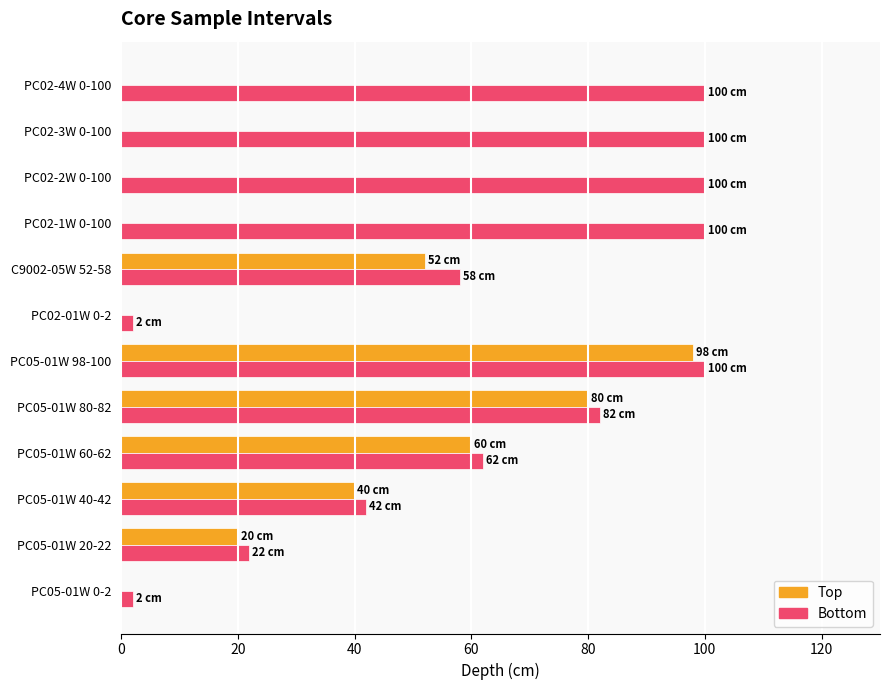

Where is Top nearest to the value 49?

C9002-05W 52-58